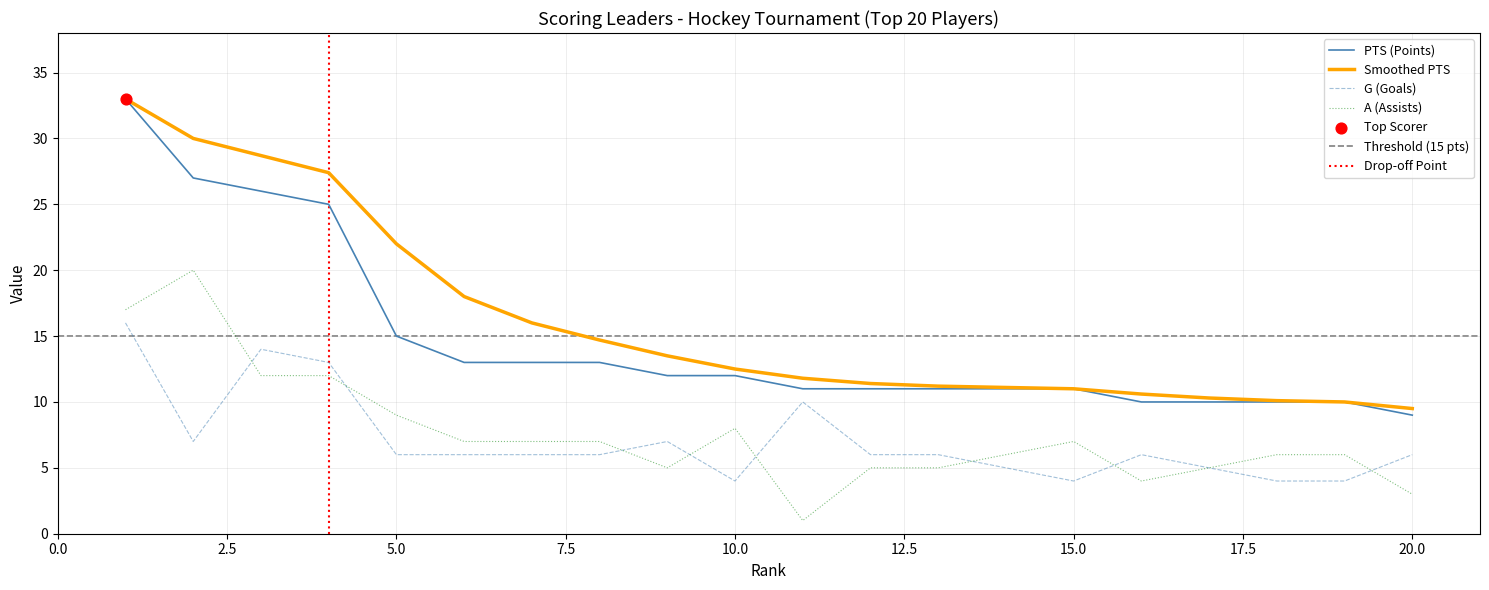

At how many categories does at least one series exceed 4?

20